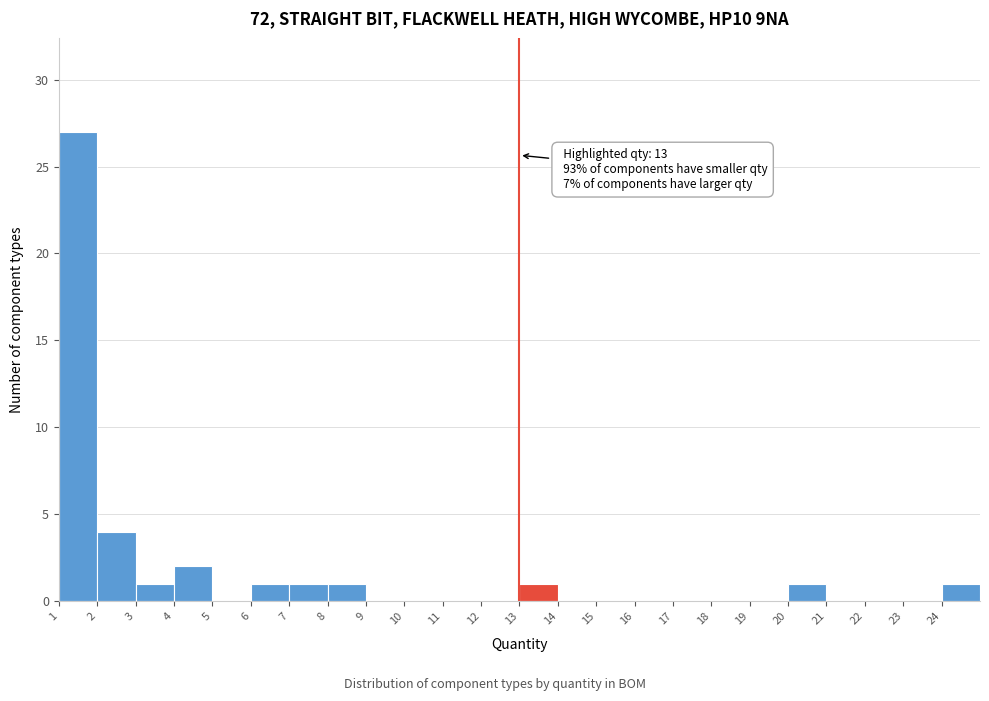

Which range on the x-axis has the tallest bar?

1 to 2